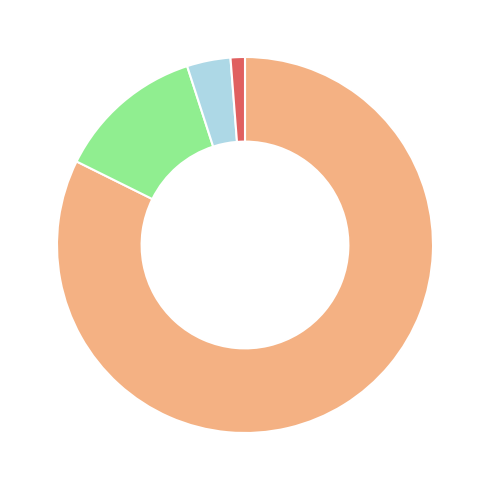

Is there a majority slice in this chart?

Yes